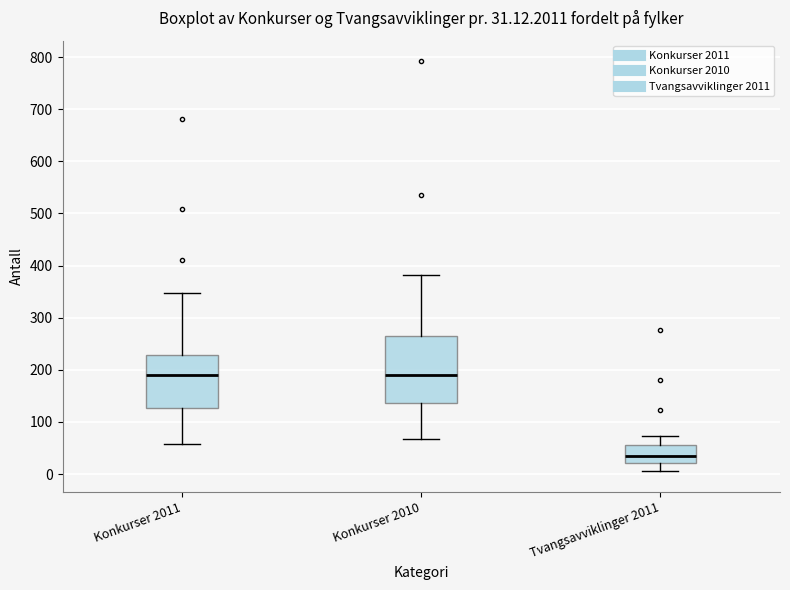

Comparing the boxes themselves (not the whiskers), which one is the tallest?

Konkurser 2010